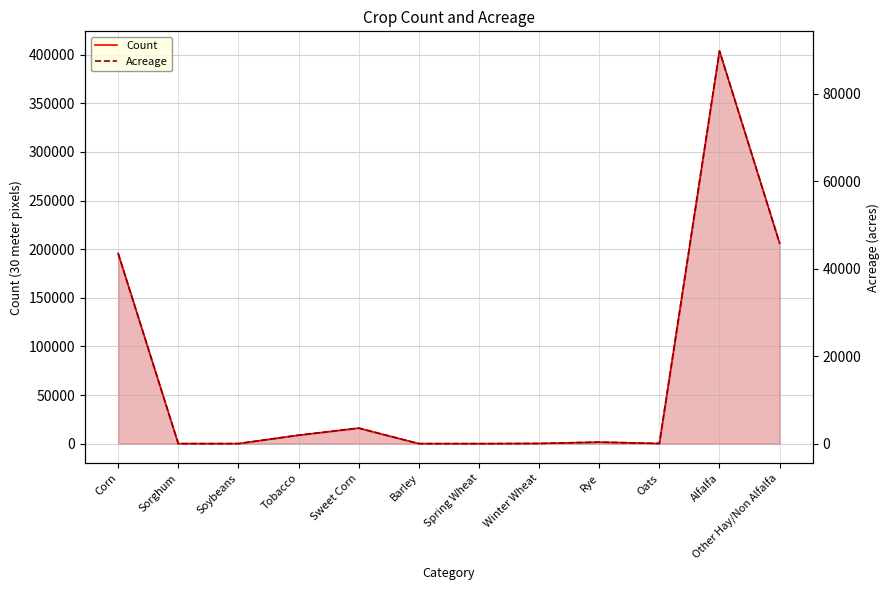

True or false: Acreage and Count cross at least once.

False